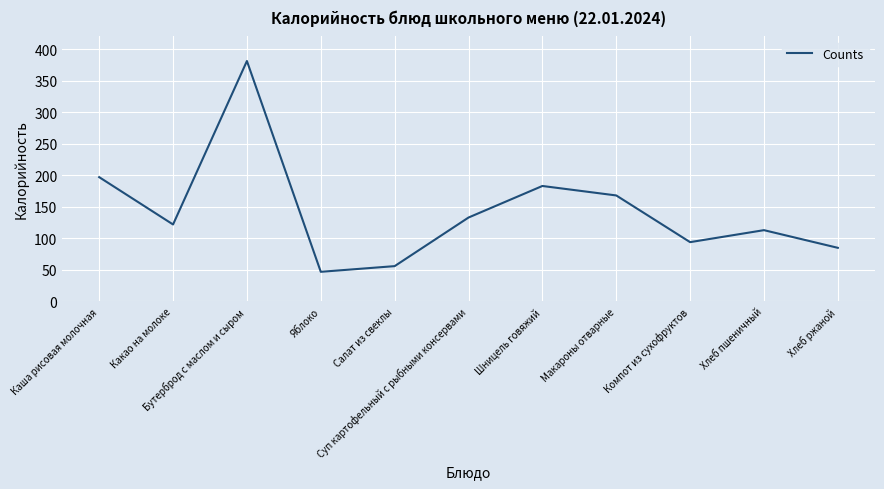

What is the greatest value displayed?

381